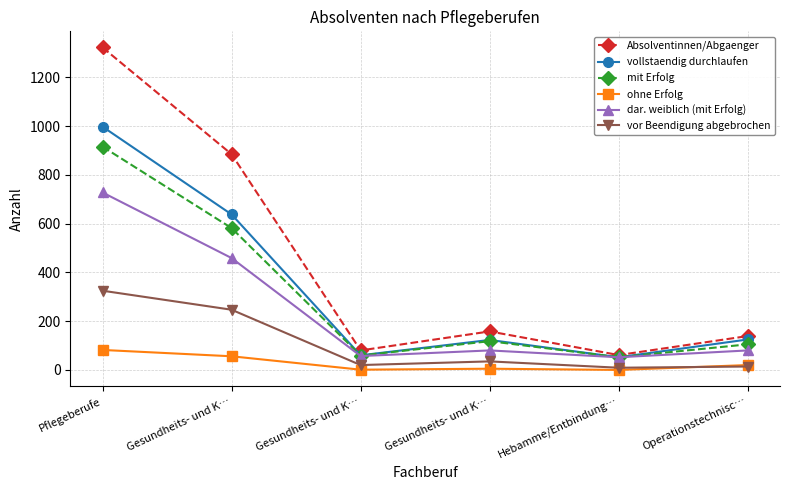

What are all the series names shown in the legend?

Absolventinnen/Abgaenger, vollstaendig durchlaufen, mit Erfolg, ohne Erfolg, dar. weiblich (mit Erfolg), vor Beendigung abgebrochen